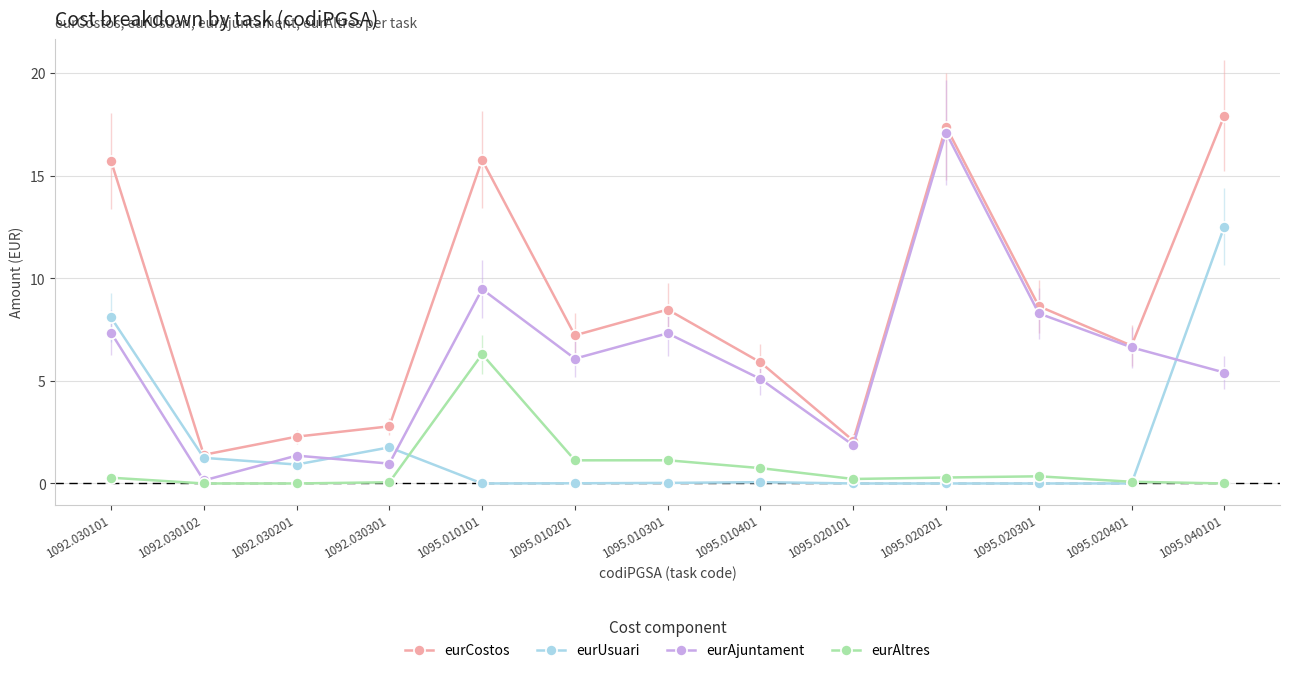

Which category has the lowest value in the eurCostos series?

1092.030102